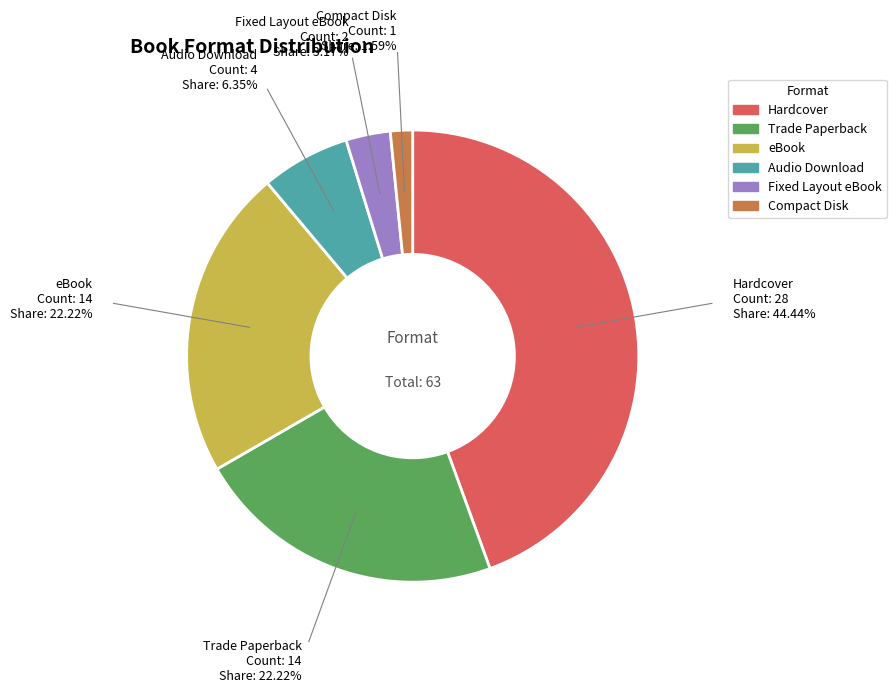

The eBook slice represents 22% of the pie. True or false?

True